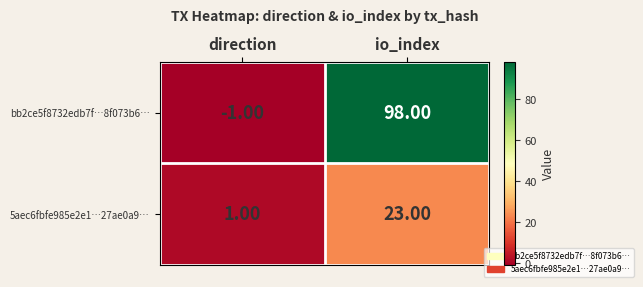

List the series in order of their peak value, lowest first.

5aec6fbfe985e2e1…27ae0a9…, bb2ce5f8732edb7f…8f073b6…